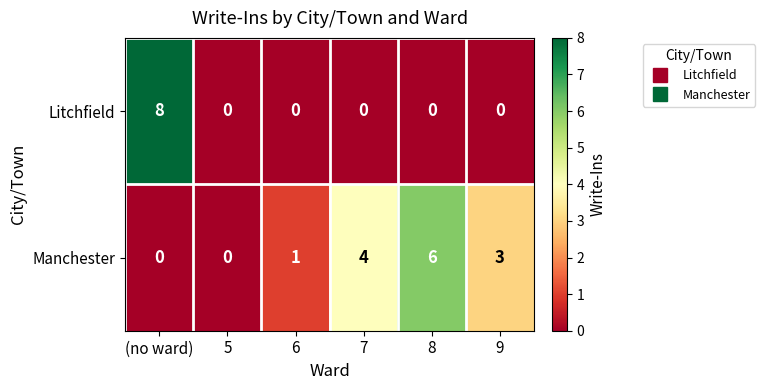

Reading left to right, transcribe all the data shown in this chart.

Litchfield: (no ward)=8	5=0	6=0	7=0	8=0	9=0
Manchester: (no ward)=0	5=0	6=1	7=4	8=6	9=3